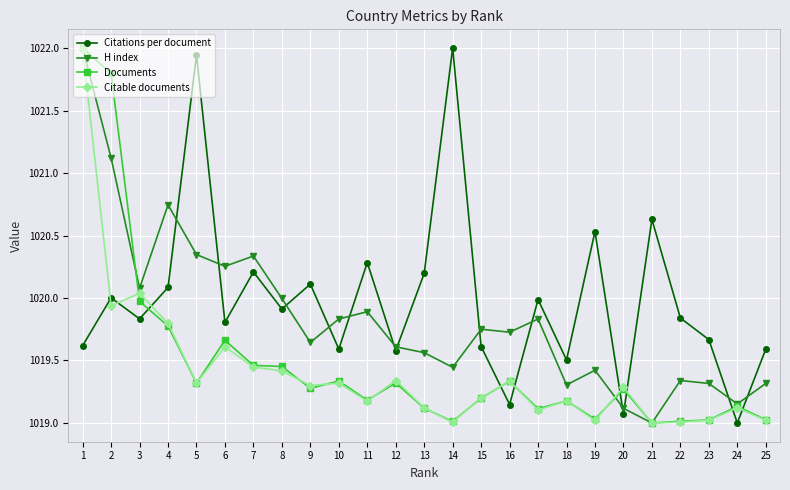

What is the minimum value for Citable documents?

1019.0